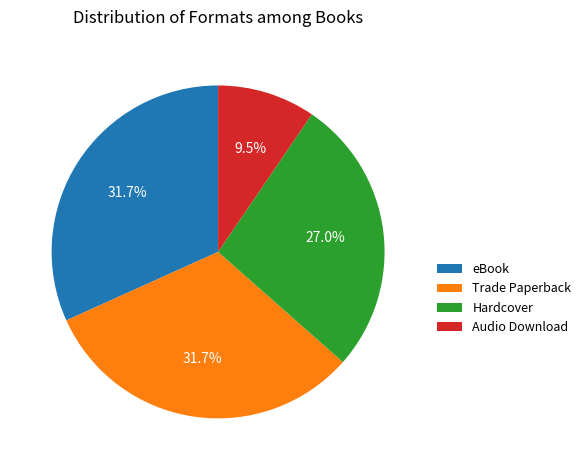

Does Audio Download represent more than half of the total?

No